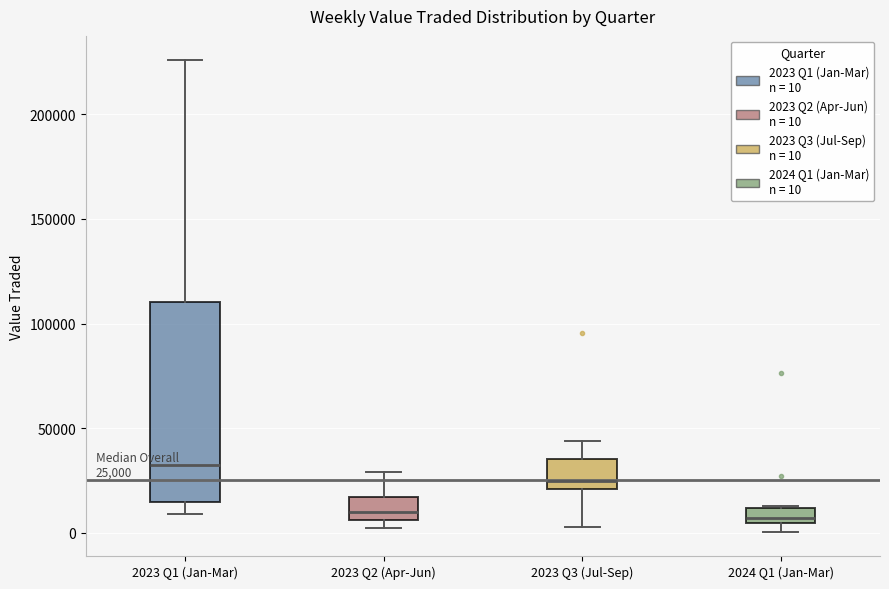

Comparing the boxes themselves (not the whiskers), which one is the tallest?

2023 Q1 (Jan-Mar)